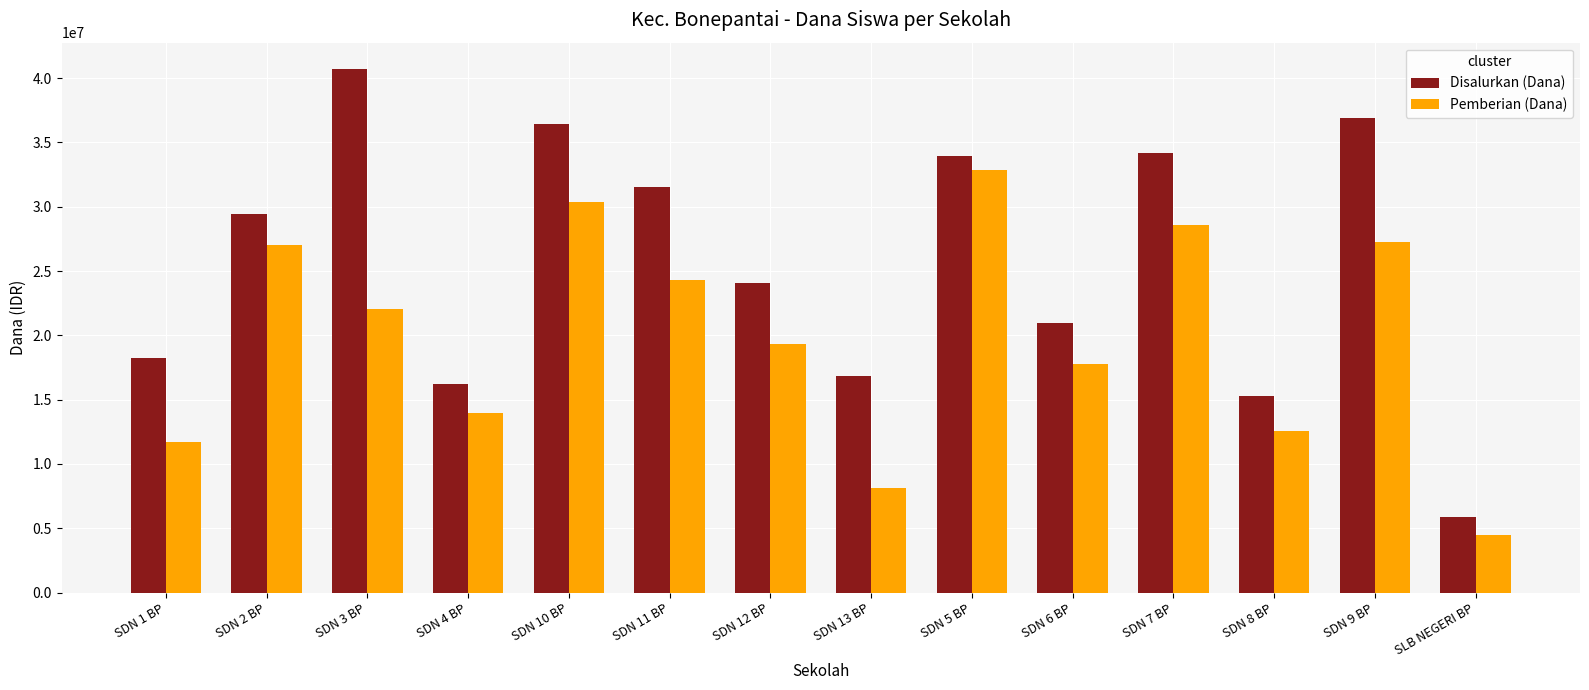

What position from the left is SDN 8 BP?

12